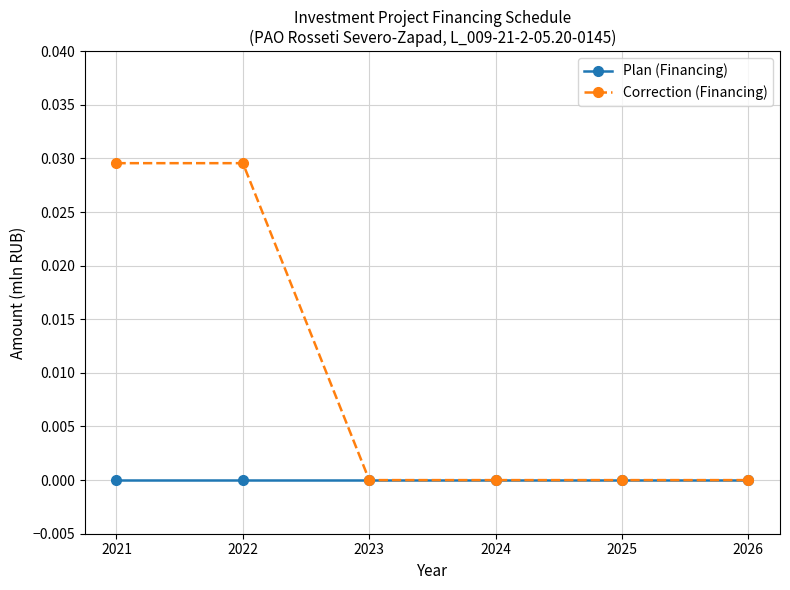

The value of Correction (Financing) at 2021 is 0.0. True or false?

True